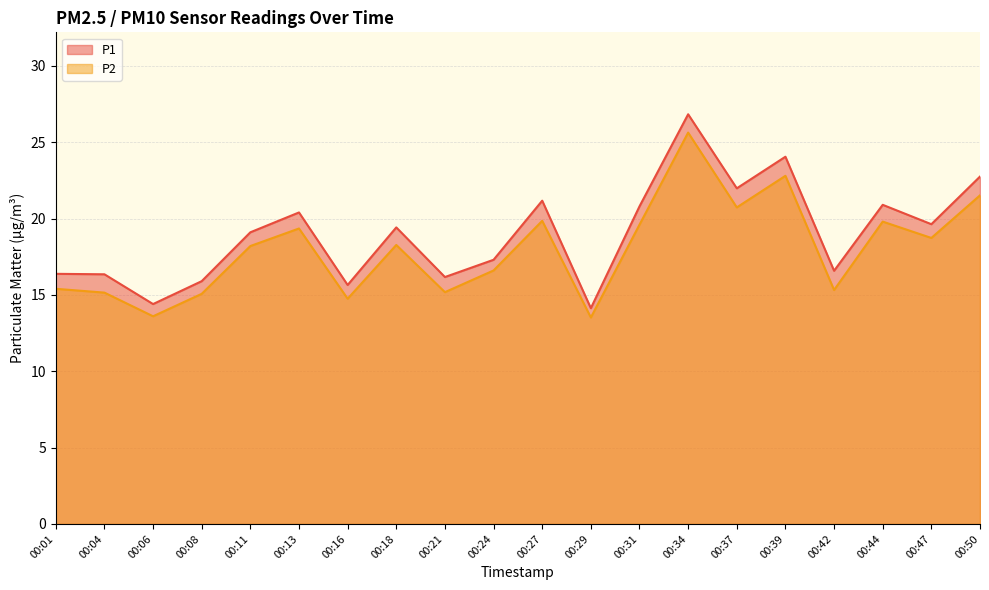

What is the difference between the second highest and minimum values in the P2 series?

9.3